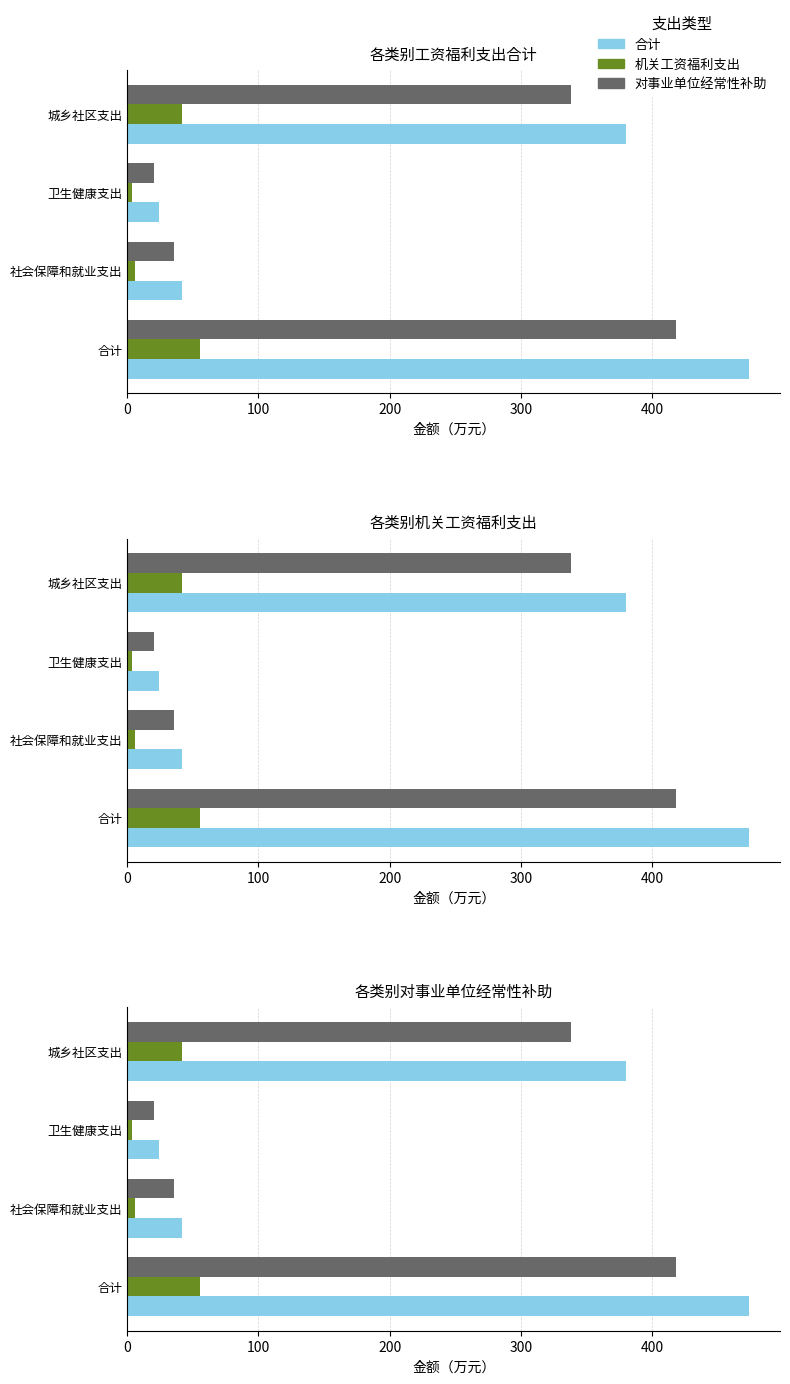

Between 合计 and 城乡社区支出, which series saw the biggest shift?

合计